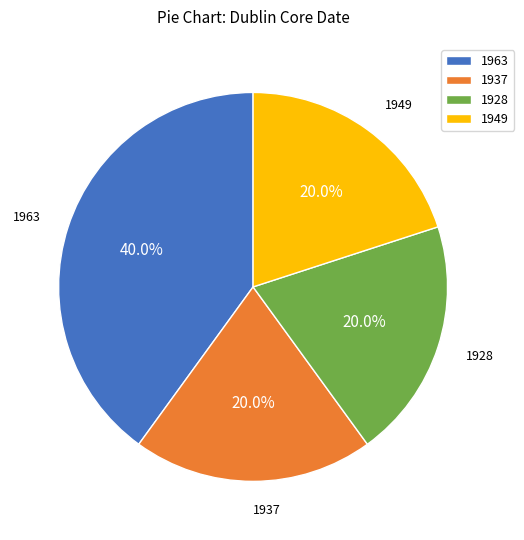

What is the ratio of the value at 1963 to the value at 1949?

2.0